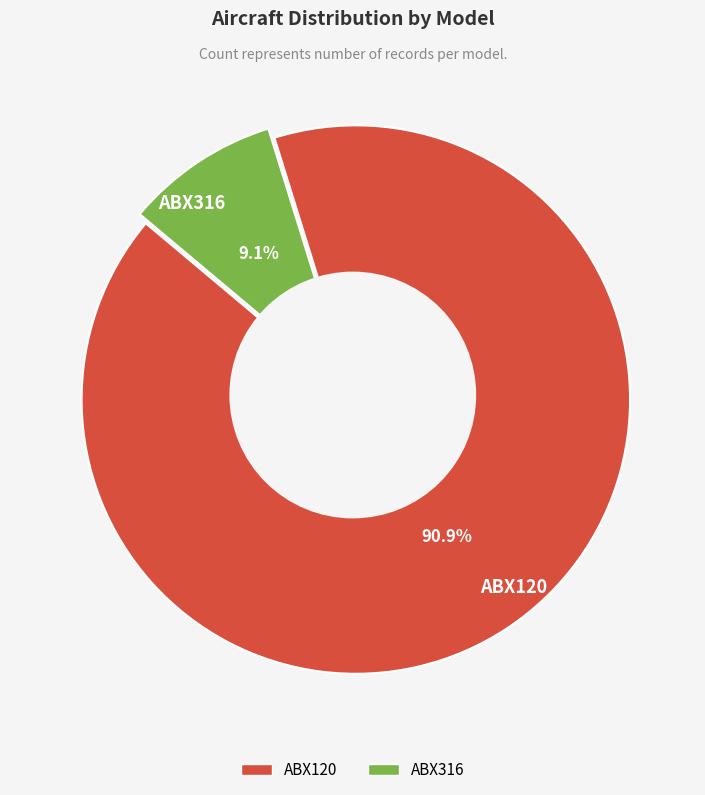

What is the smallest slice in the pie chart?

ABX316